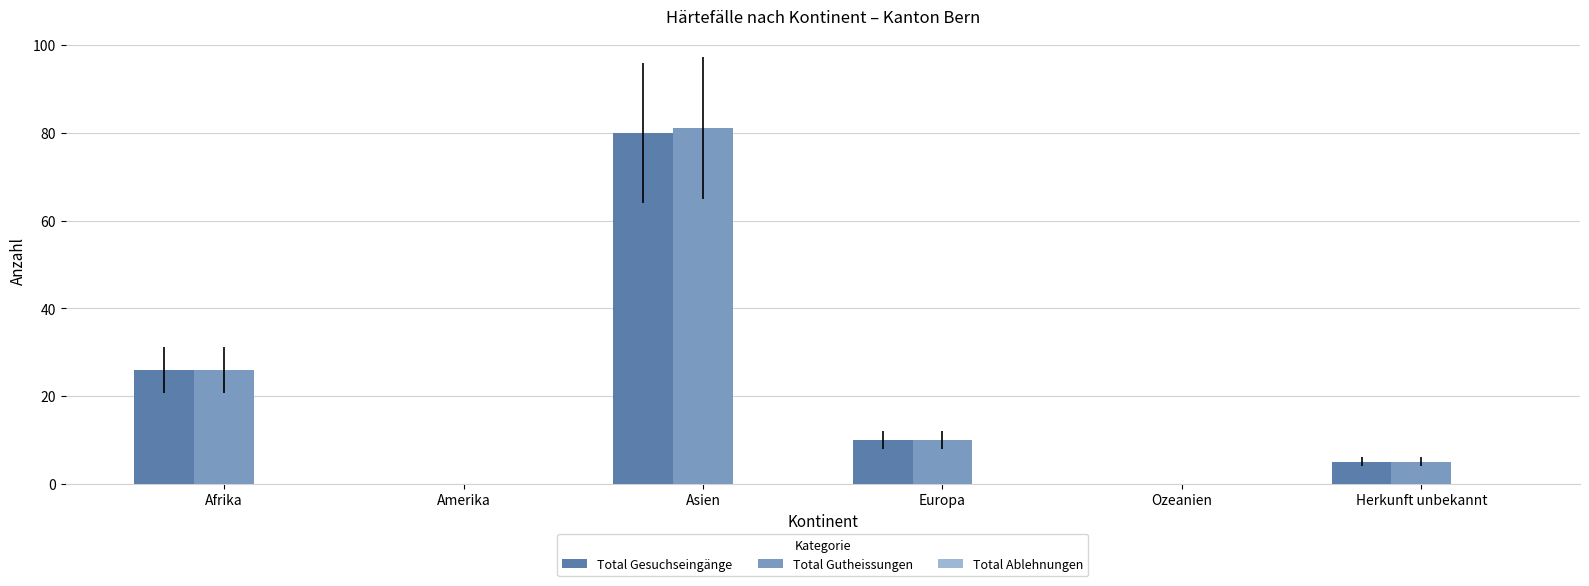

What is the maximum value for Total Gutheissungen?

81